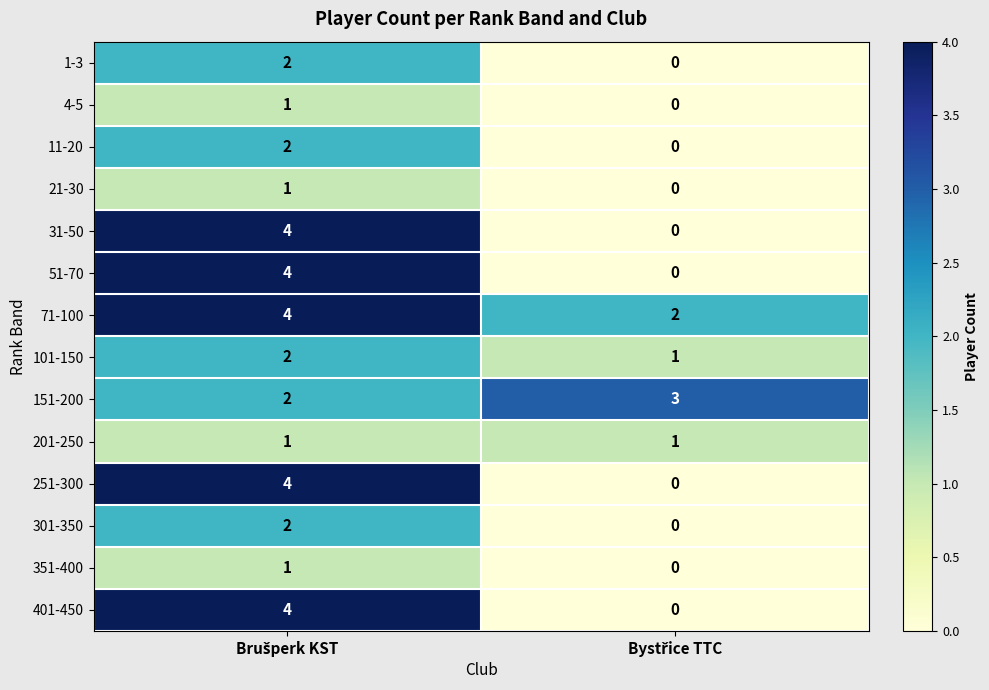

What is the greatest value displayed?

4